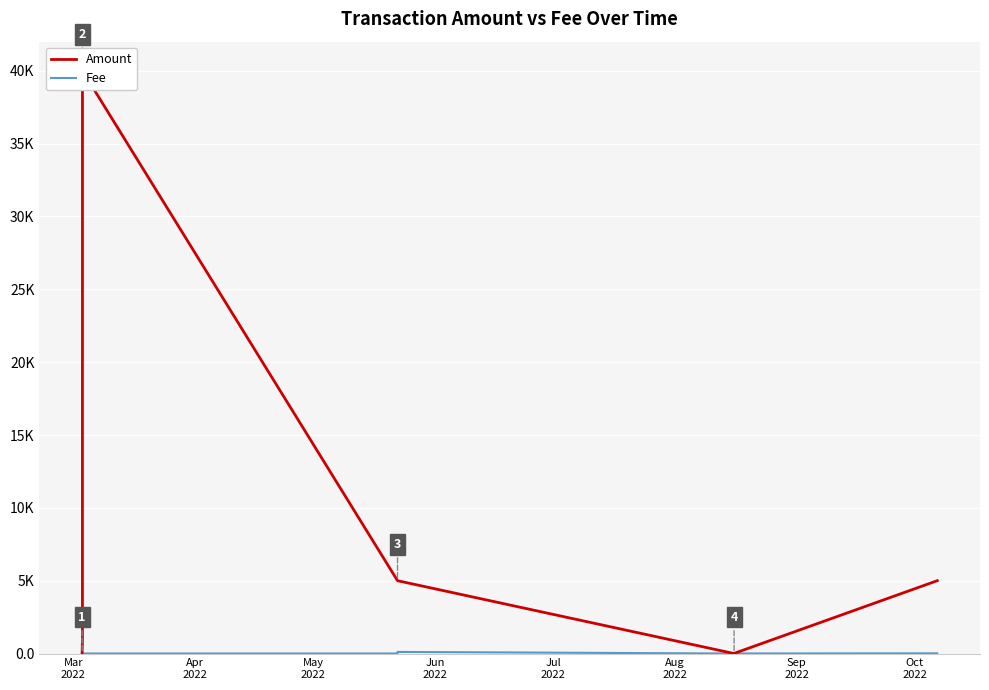

True or false: Fee has a value of 0.0 at Mar
2022.

True